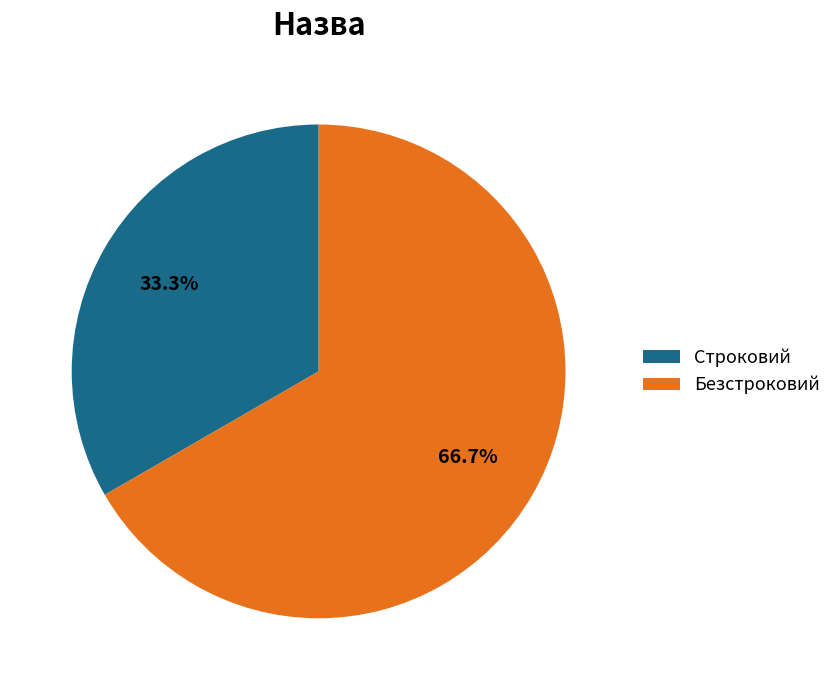

Which category has the smallest portion of the pie?

Строковий